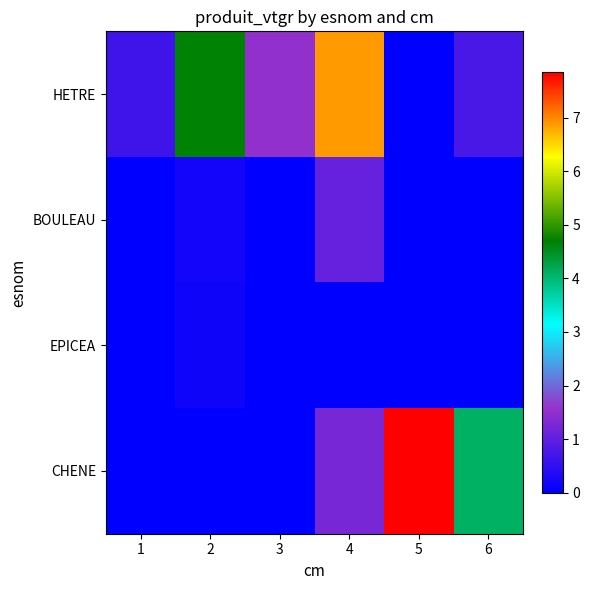

Reading left to right, extract all data points from this chart.

HETRE: 1=0.7	2=4.7	3=1.5	4=6.9	5=0.0	6=0.8
BOULEAU: 1=0.0	2=0.2	3=0.0	4=1.1	5=0.0	6=0.0
EPICEA: 1=0.0	2=0.2	3=0.0	4=0.0	5=0.0	6=0.0
CHENE: 1=0.0	2=0.0	3=0.0	4=1.2	5=7.8	6=4.1